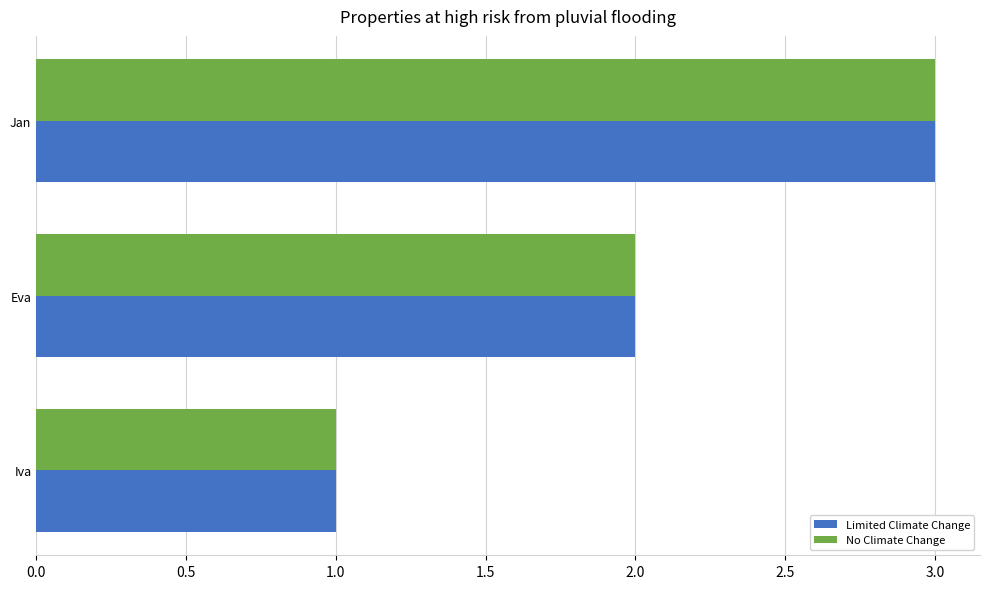

Which label corresponds to the largest value in the chart?

Jan